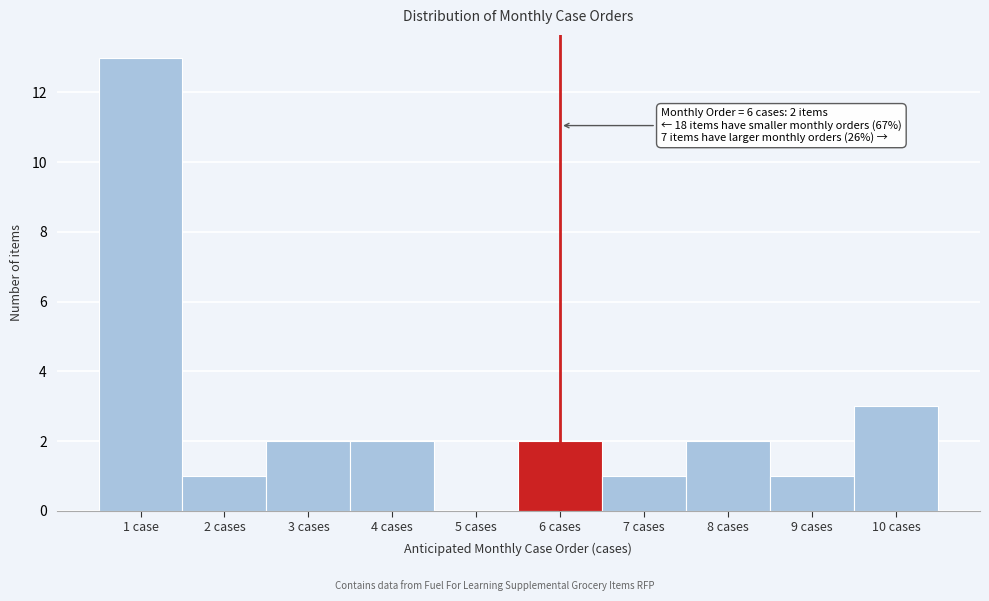

Reading left to right, what are all the values shown in this chart?

1 case=13	2 cases=1	3 cases=2	4 cases=2	5 cases=0	6 cases=2	7 cases=1	8 cases=2	9 cases=1	10 cases=3